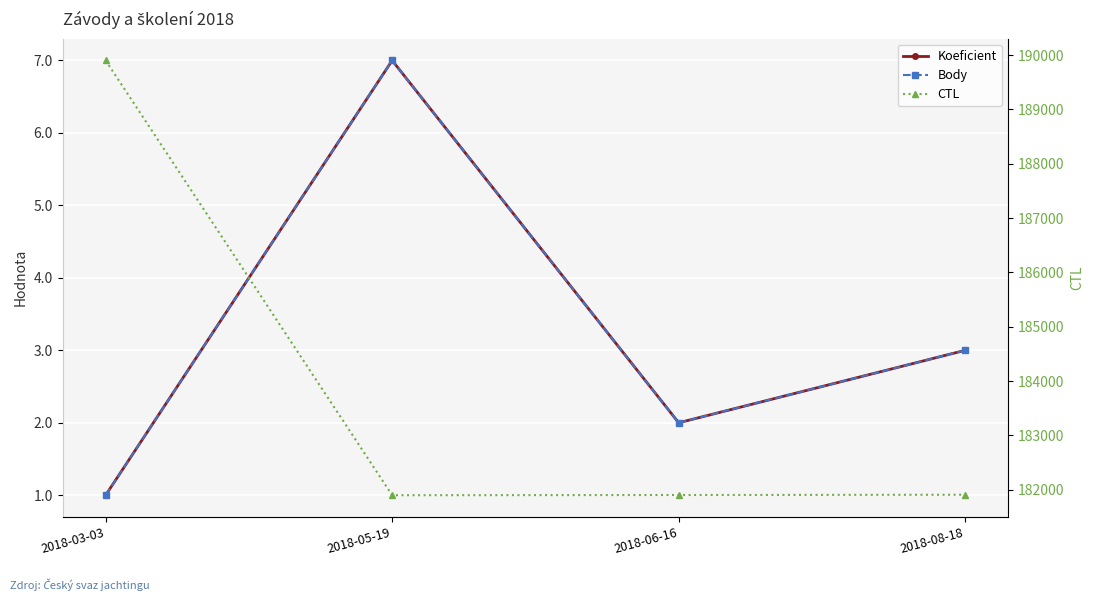

Count the Koeficient values in the range 2 to 7.

3